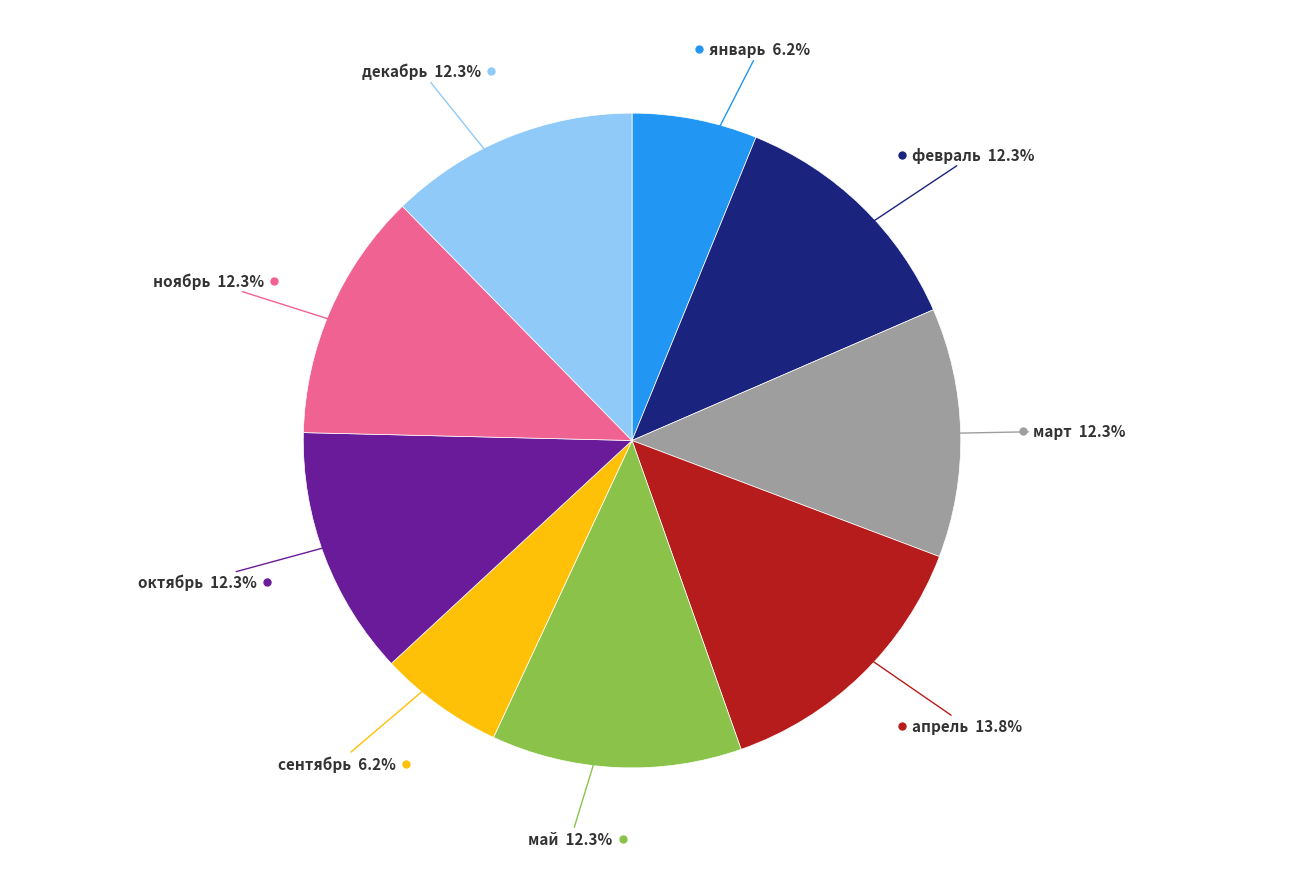

Does any single category account for the majority?

No